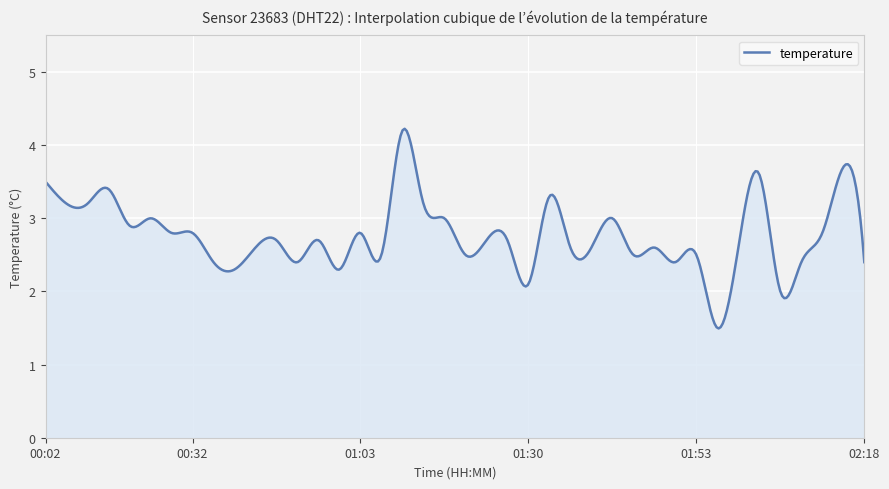

What is the difference between the maximum and minimum values?

2.7